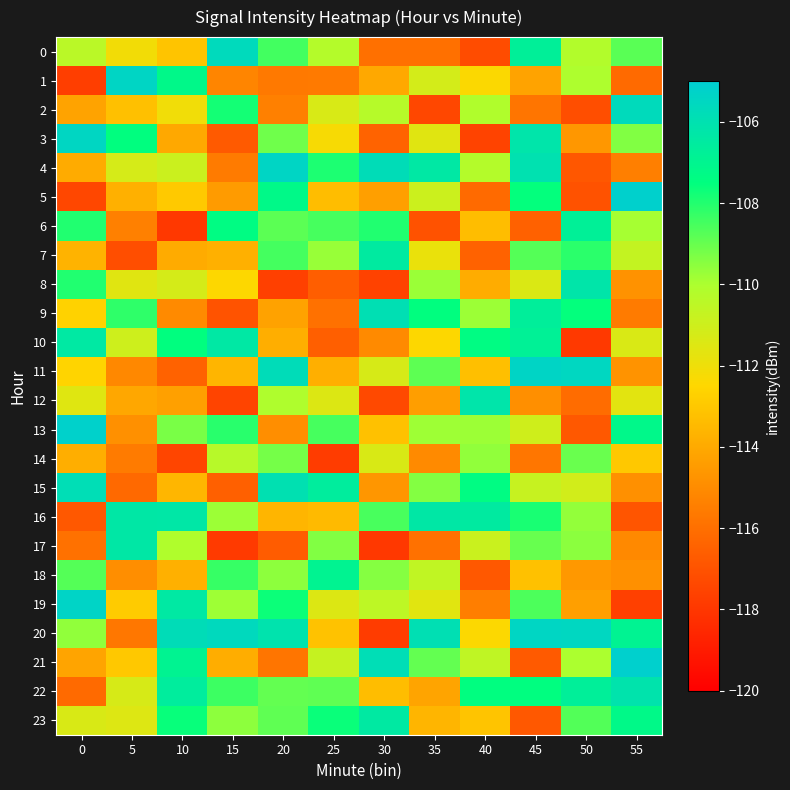

Reading right to left, what are all the values shown in this chart?

0: 55=-108.8	50=-110.2	45=-106.7	40=-117.2	35=-116.0	30=-116.0	25=-110.2	20=-108.5	15=-105.6	10=-113.1	5=-112.1	0=-110.4
1: 55=-116.2	50=-110.0	45=-114.2	40=-112.4	35=-111.2	30=-114.0	25=-115.6	20=-115.6	15=-115.2	10=-107.2	5=-105.4	0=-117.7
2: 55=-105.7	50=-117.2	45=-115.8	40=-110.1	35=-117.4	30=-110.3	25=-111.3	20=-115.4	15=-107.8	10=-112.1	5=-113.2	0=-114.2
3: 55=-109.4	50=-114.6	45=-106.2	40=-117.6	35=-111.6	30=-116.4	25=-112.3	20=-109.1	15=-116.7	10=-114.0	5=-107.5	0=-105.4
4: 55=-115.5	50=-116.8	45=-106.0	40=-110.2	35=-106.4	30=-105.8	25=-107.9	20=-105.4	15=-115.6	10=-110.9	5=-111.2	0=-113.9
5: 55=-105.2	50=-117.0	45=-107.6	40=-116.2	35=-110.9	30=-114.3	25=-113.4	20=-107.2	15=-114.5	10=-112.9	5=-113.8	0=-117.4
6: 55=-109.9	50=-106.8	45=-116.5	40=-113.3	35=-117.0	30=-108.0	25=-108.5	20=-108.8	15=-107.4	10=-117.9	5=-115.4	0=-108.0
7: 55=-110.7	50=-108.1	45=-108.7	40=-116.4	35=-111.9	30=-106.5	25=-109.7	20=-108.5	15=-113.8	10=-114.0	5=-117.2	0=-113.7
8: 55=-114.8	50=-106.2	45=-111.4	40=-113.9	35=-109.7	30=-117.6	25=-116.6	20=-117.7	15=-112.4	10=-111.2	5=-111.6	0=-108.0
9: 55=-115.6	50=-107.6	45=-106.7	40=-109.8	35=-107.5	30=-105.9	25=-115.9	20=-114.2	15=-117.0	10=-115.0	5=-108.2	0=-112.7
10: 55=-111.4	50=-117.9	45=-106.8	40=-107.4	35=-112.4	30=-115.0	25=-116.6	20=-113.9	15=-106.4	10=-107.5	5=-111.0	0=-106.4
11: 55=-114.7	50=-105.5	45=-105.4	40=-113.3	35=-108.9	30=-111.3	25=-113.8	20=-105.7	15=-113.6	10=-116.4	5=-115.1	0=-112.6
12: 55=-111.6	50=-116.1	45=-114.9	40=-106.2	35=-114.4	30=-117.3	25=-111.5	20=-110.1	15=-117.5	10=-114.3	5=-114.1	0=-111.5
13: 55=-107.1	50=-116.8	45=-111.0	40=-109.8	35=-109.8	30=-113.2	25=-108.5	20=-114.9	15=-108.1	10=-109.3	5=-114.9	0=-105.2
14: 55=-113.0	50=-109.0	45=-115.7	40=-109.6	35=-115.1	30=-111.3	25=-117.8	20=-109.2	15=-110.3	10=-117.5	5=-115.6	0=-113.8
15: 55=-114.9	50=-111.1	45=-110.8	40=-107.4	35=-109.4	30=-114.6	25=-106.6	20=-106.0	15=-116.5	10=-113.6	5=-116.2	0=-105.8
16: 55=-116.9	50=-109.7	45=-107.9	40=-106.5	35=-106.3	30=-108.6	25=-113.5	20=-113.6	15=-109.8	10=-106.3	5=-106.3	0=-116.8
17: 55=-115.1	50=-109.5	45=-109.0	40=-110.9	35=-115.9	30=-117.9	25=-109.4	20=-116.7	15=-117.9	10=-110.1	5=-106.3	0=-115.9
18: 55=-114.8	50=-114.6	45=-113.2	40=-116.8	35=-110.6	30=-109.5	25=-107.0	20=-109.6	15=-108.3	10=-113.8	5=-114.9	0=-108.7
19: 55=-117.7	50=-114.3	45=-108.6	40=-115.5	35=-111.6	30=-110.5	25=-111.5	20=-107.7	15=-109.8	10=-106.4	5=-112.9	0=-105.4
20: 55=-106.9	50=-105.5	45=-105.4	40=-112.4	35=-105.9	30=-117.8	25=-113.2	20=-106.1	15=-105.6	10=-105.8	5=-115.7	0=-109.6
21: 55=-105.1	50=-110.0	45=-116.7	40=-110.6	35=-109.0	30=-105.8	25=-110.8	20=-115.8	15=-113.9	10=-106.9	5=-113.0	0=-114.2
22: 55=-106.1	50=-106.7	45=-107.5	40=-107.5	35=-114.2	30=-113.3	25=-108.9	20=-108.9	15=-108.4	10=-106.6	5=-111.3	0=-116.2
23: 55=-107.2	50=-108.7	45=-116.8	40=-113.1	35=-113.6	30=-106.4	25=-107.7	20=-108.9	15=-109.6	10=-107.6	5=-111.5	0=-111.4